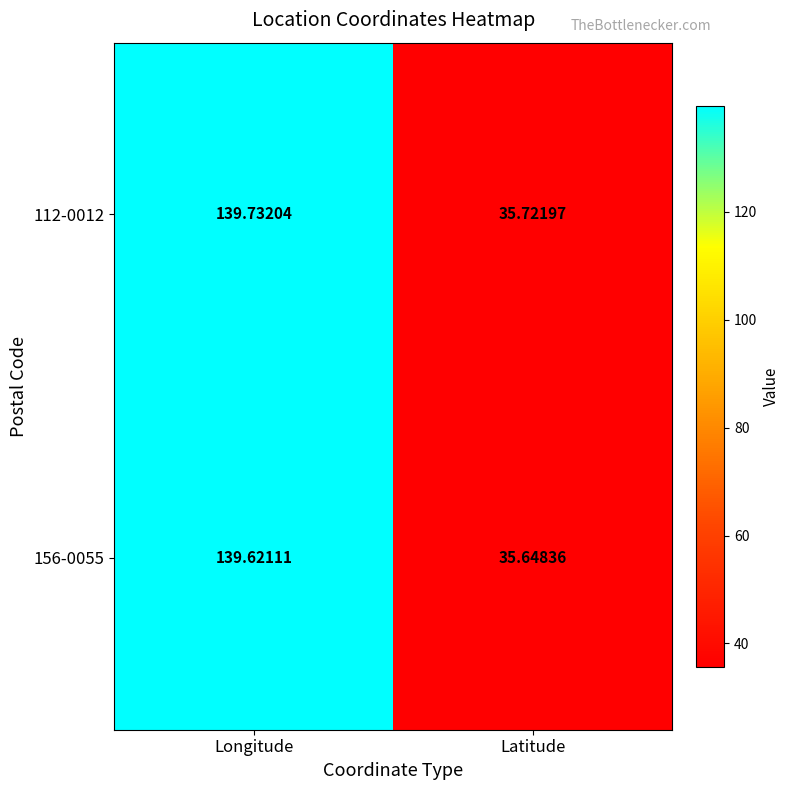

At which label does 112-0012 reach its peak?

Longitude